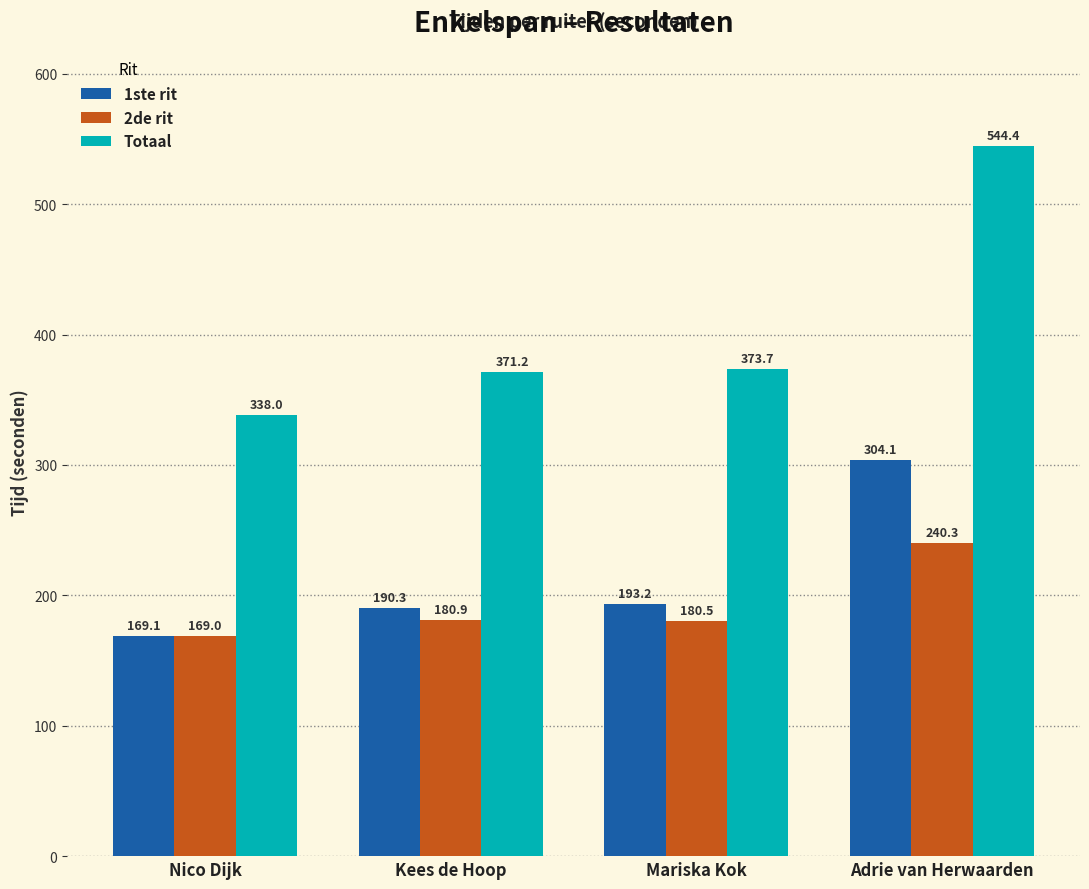

Which label corresponds to the largest value in the chart?

Adrie van Herwaarden